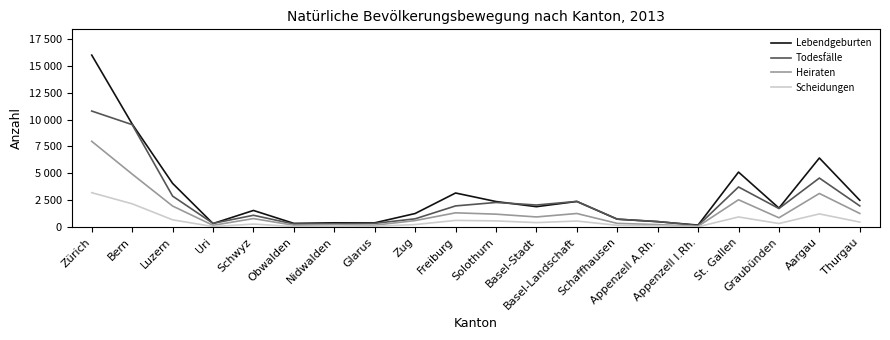

Is the value of Scheidungen at Appenzell I.Rh. greater than the value of Todesfälle at St. Gallen?

No